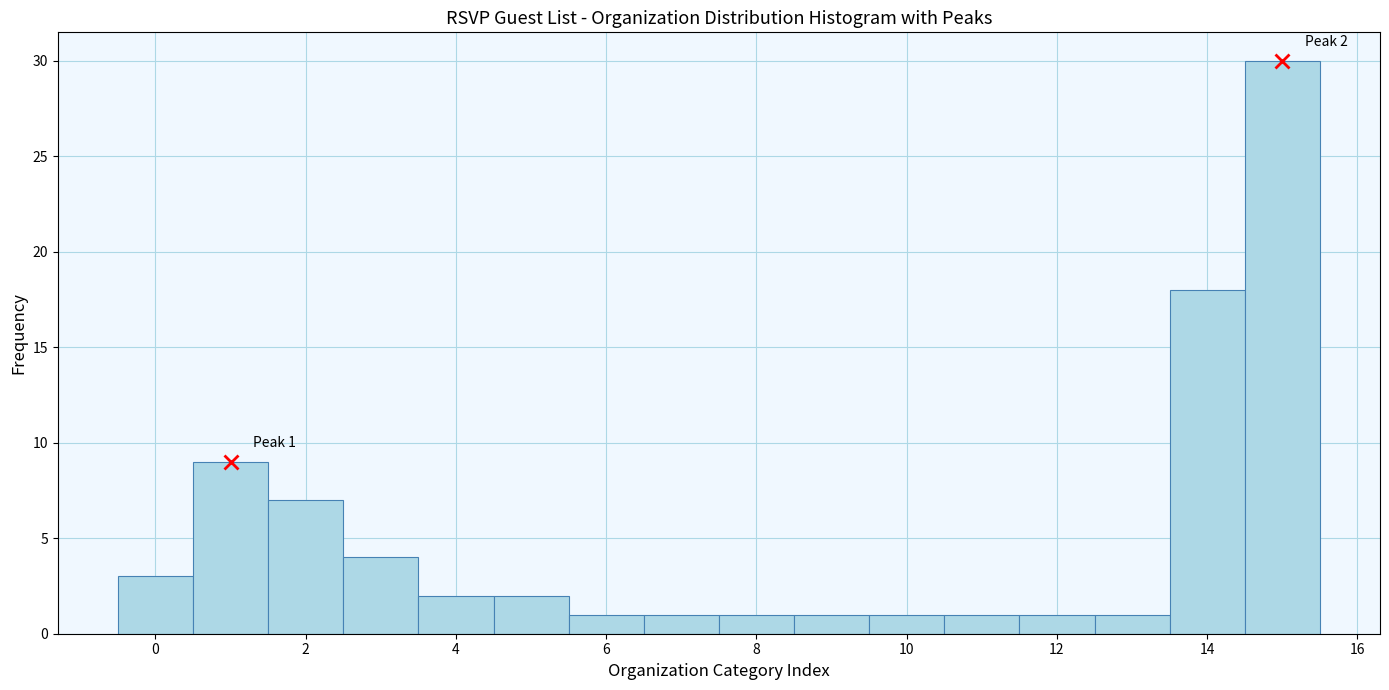

Over which range of the x-axis is the bar tallest?

14.5 to 15.5